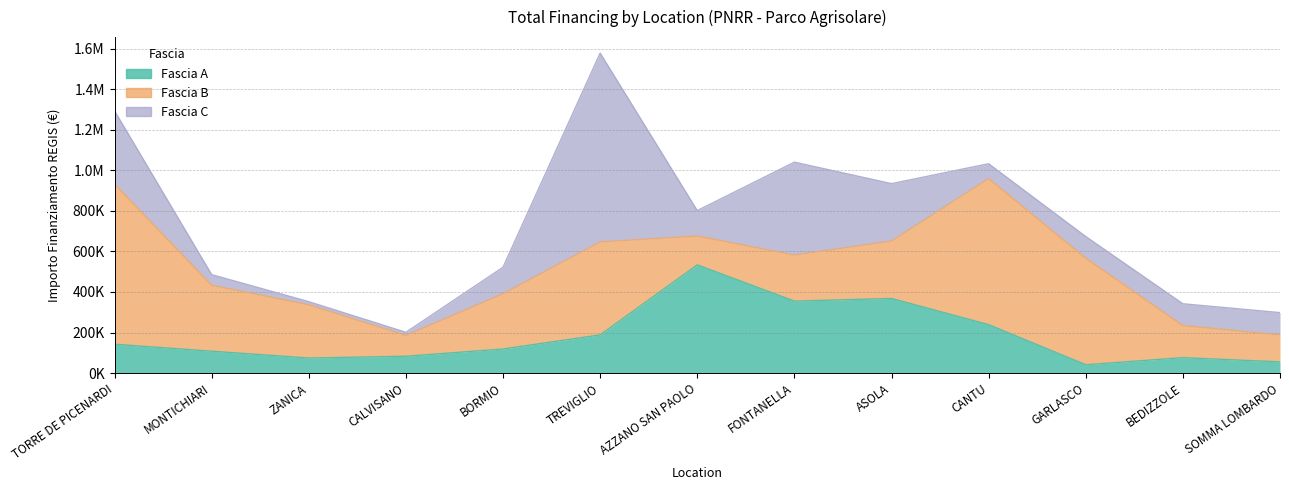

How many interior local valleys does the Fascia C series have?

2